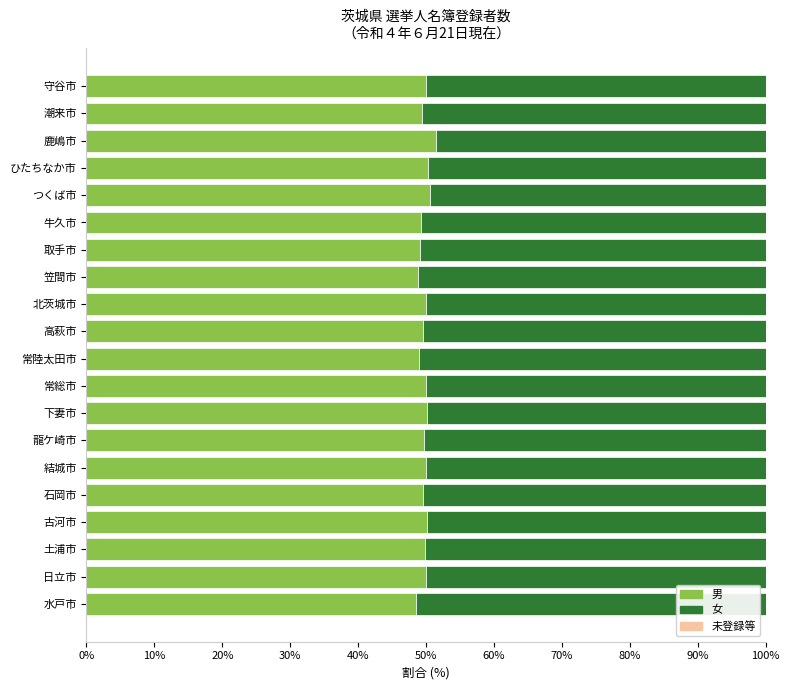

What is the total value across all series at 守谷市?

100.0